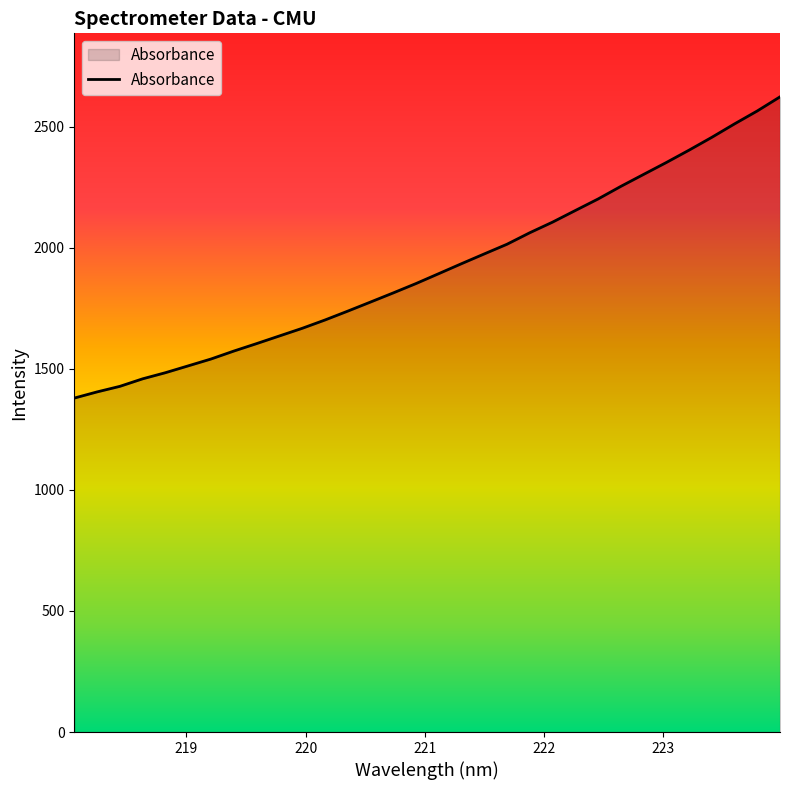

What is the greatest value displayed?

2623.4